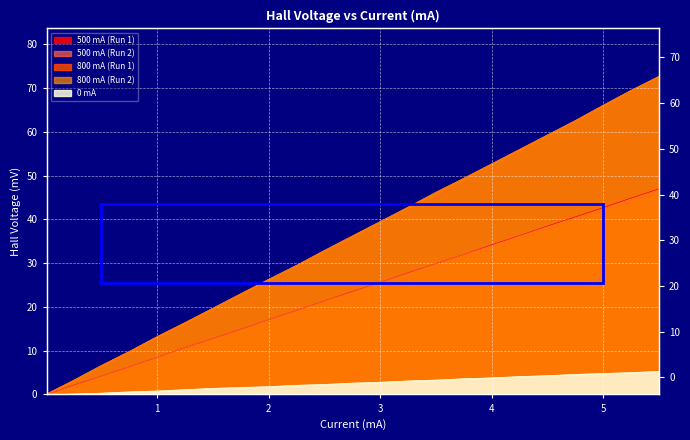

Count the number of data series in this chart.

5